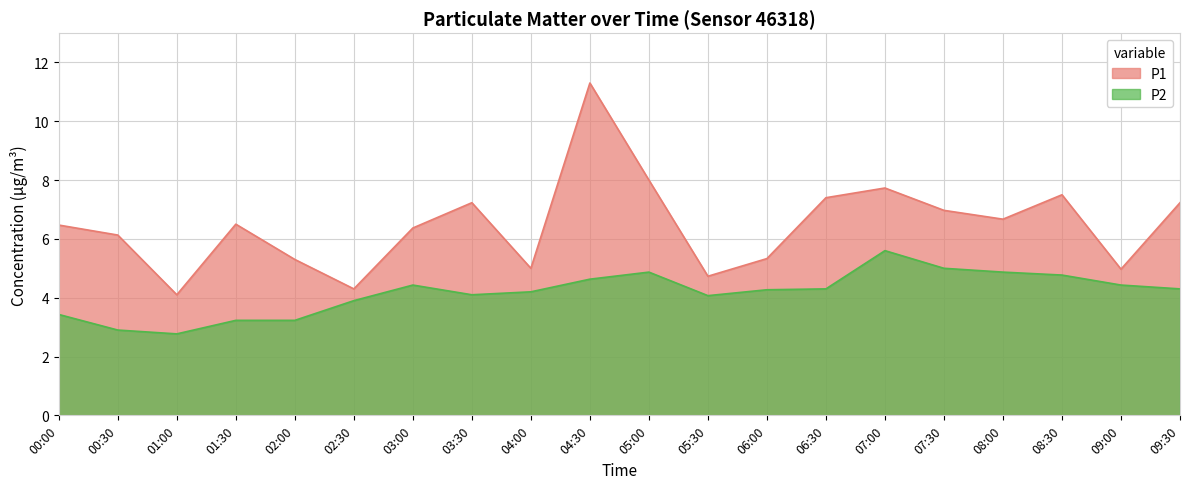

What is the highest value of the P2 series?

5.6